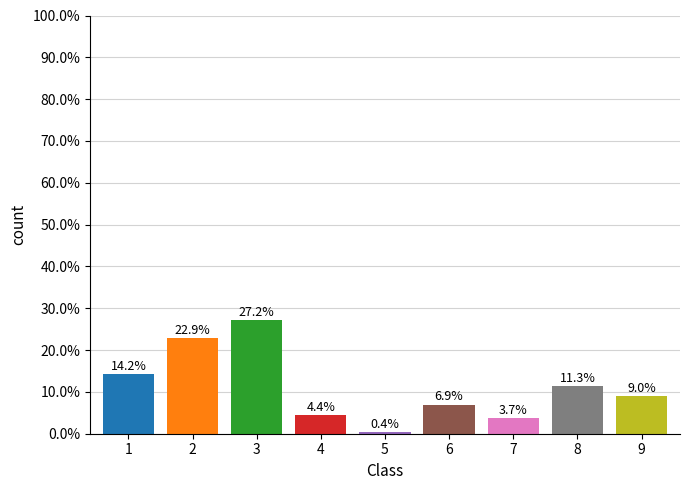

Between 2 and 4, which is larger?

2